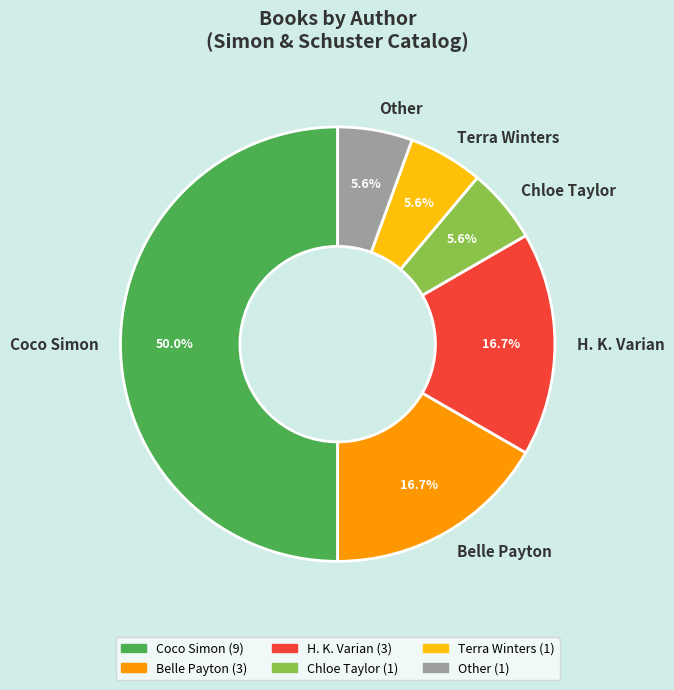

Which slice is the largest?

Coco Simon